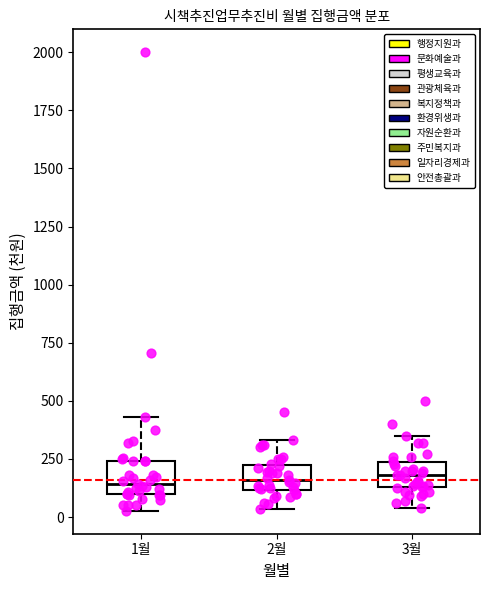

Reading left to right, transcribe this box plot: for each box, give where its median line is, the range the box spans, and where its two whiskers end, as read against the y-axis. The values are not printed on the chart, so give them approximately, as read against the axis.

1월: median 150, box 100 to 250, whiskers 50 to 450
2월: median 150, box 100 to 250, whiskers 50 to 350
3월: median 200, box 150 to 250, whiskers 50 to 350